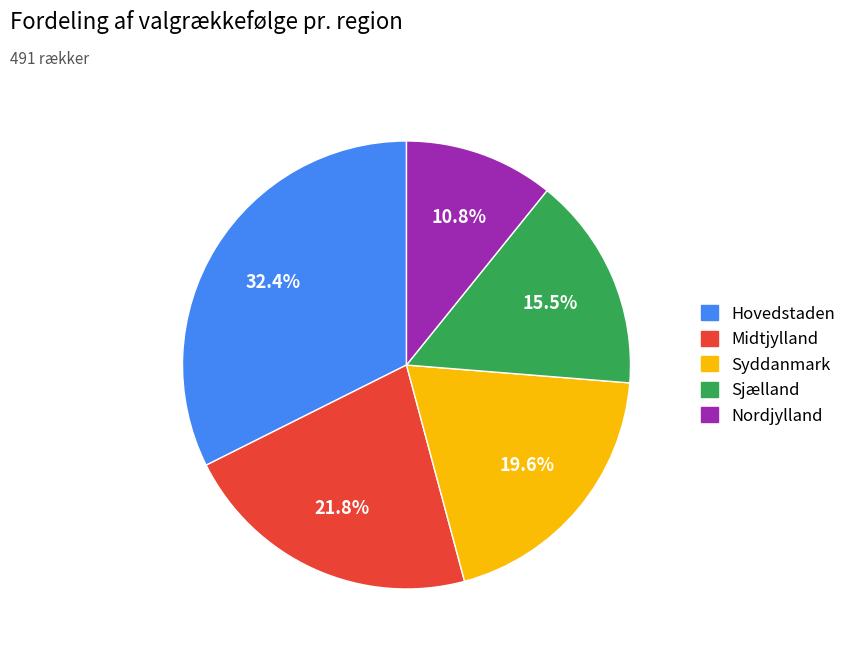

To the nearest percent, what portion does Midtjylland represent?

22%